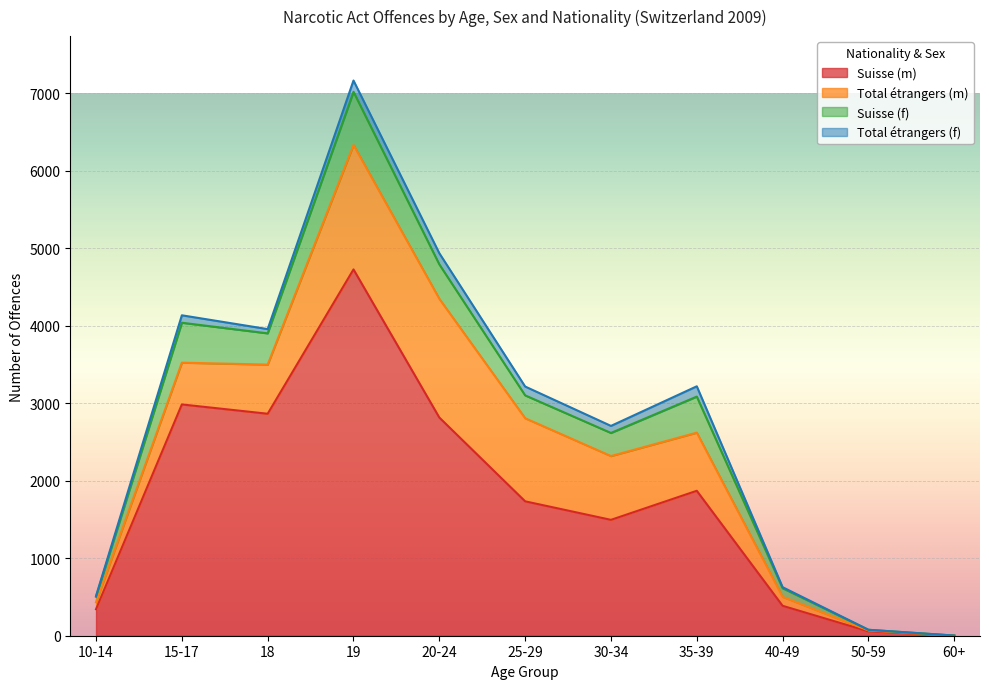

In Suisse (m), how many points are lower than both neighbors (excluding endpoints)?

2